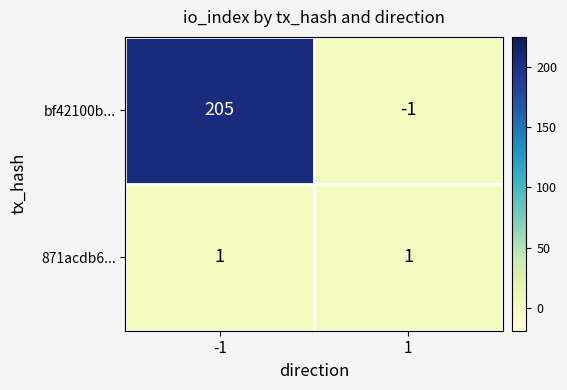

Rank the series by their maximum value, from lowest to highest.

871acdb6..., bf42100b...